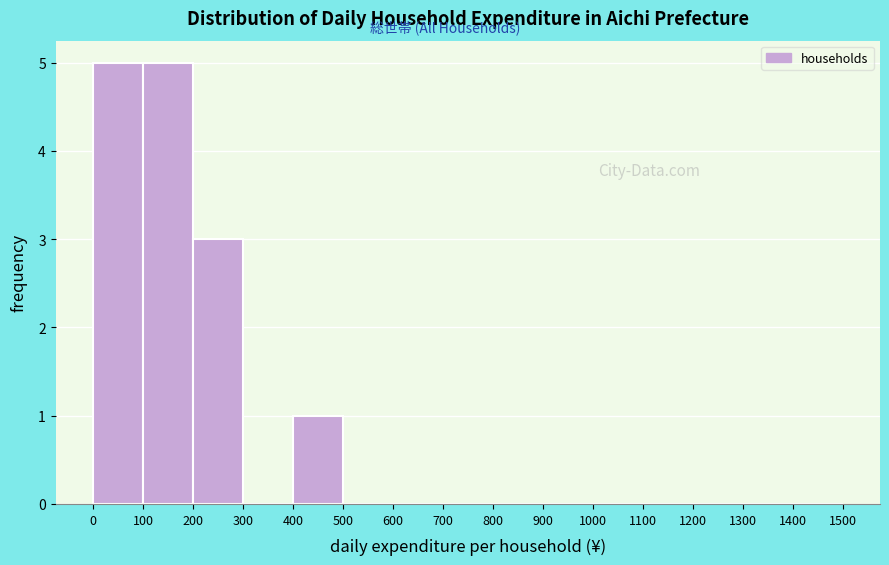

Reading left to right, transcribe this chart: for each bar, give the range it covers on the x-axis and its height. The values are not printed on the chart, so give them approximately, as read against the axis.

0 to 100: 5
100 to 200: 5
200 to 300: 3
300 to 400: 0
400 to 500: 1
500 to 600: 0
600 to 700: 0
700 to 800: 0
800 to 900: 0
900 to 1000: 0
1000 to 1100: 0
1100 to 1200: 0
1200 to 1300: 0
1300 to 1400: 0
1400 to 1500: 0